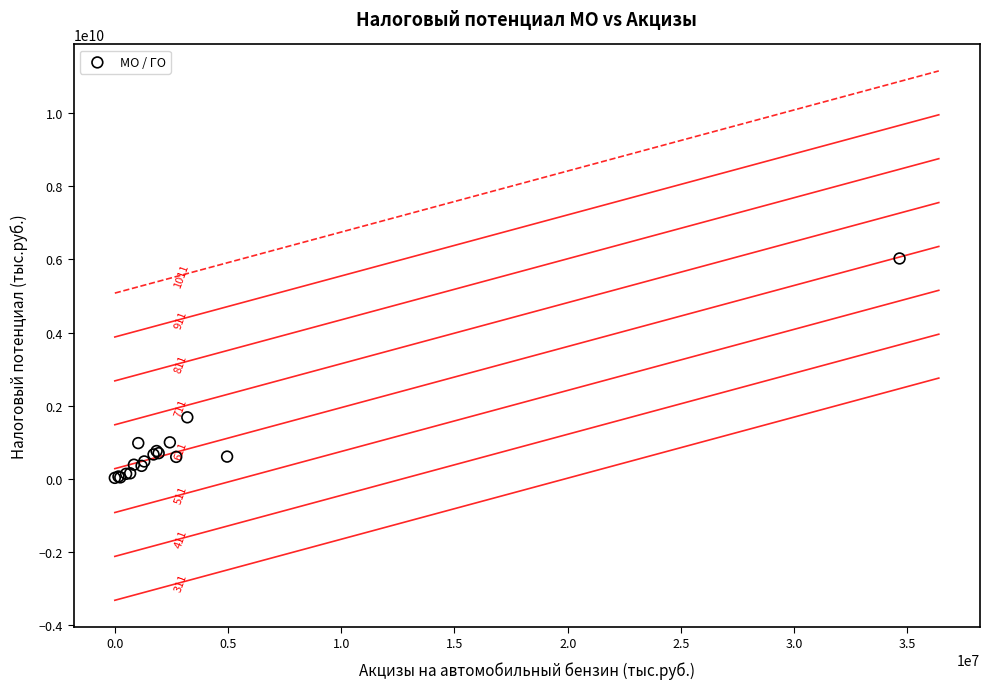

What Y value in the scatter plot is closest to 3026428212?

1683759915.0